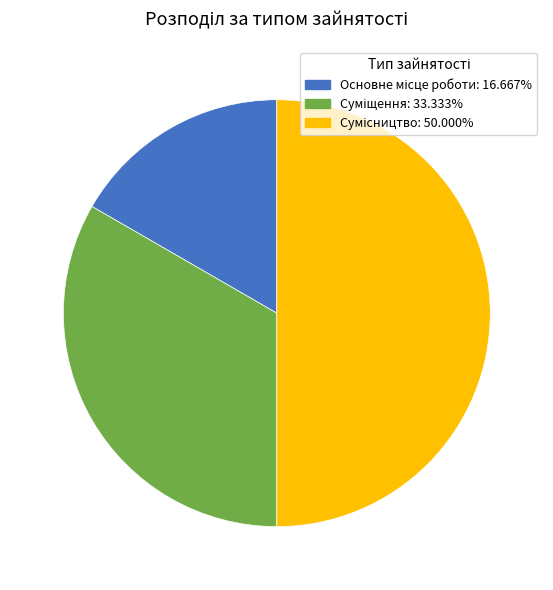

How many slices are in this pie chart?

3